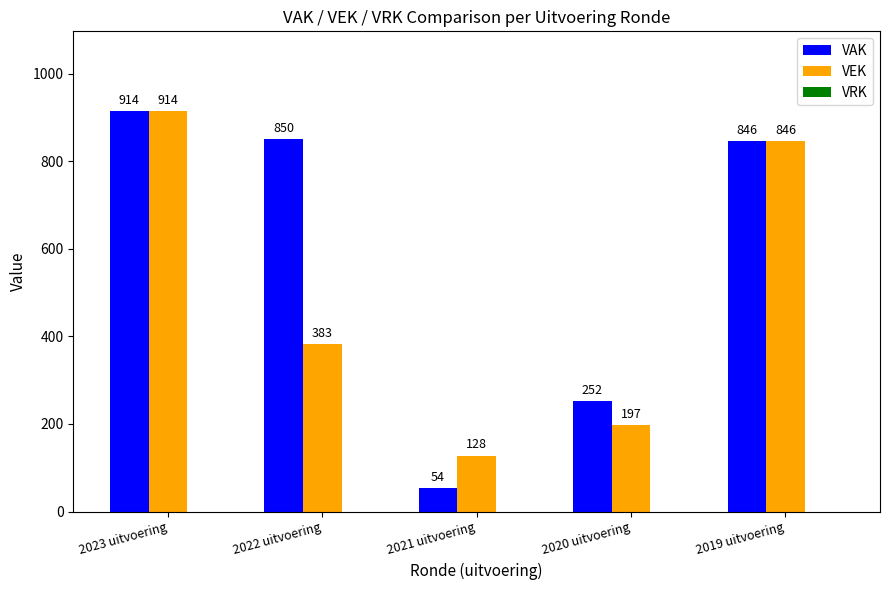

How many groups of bars are there?

5